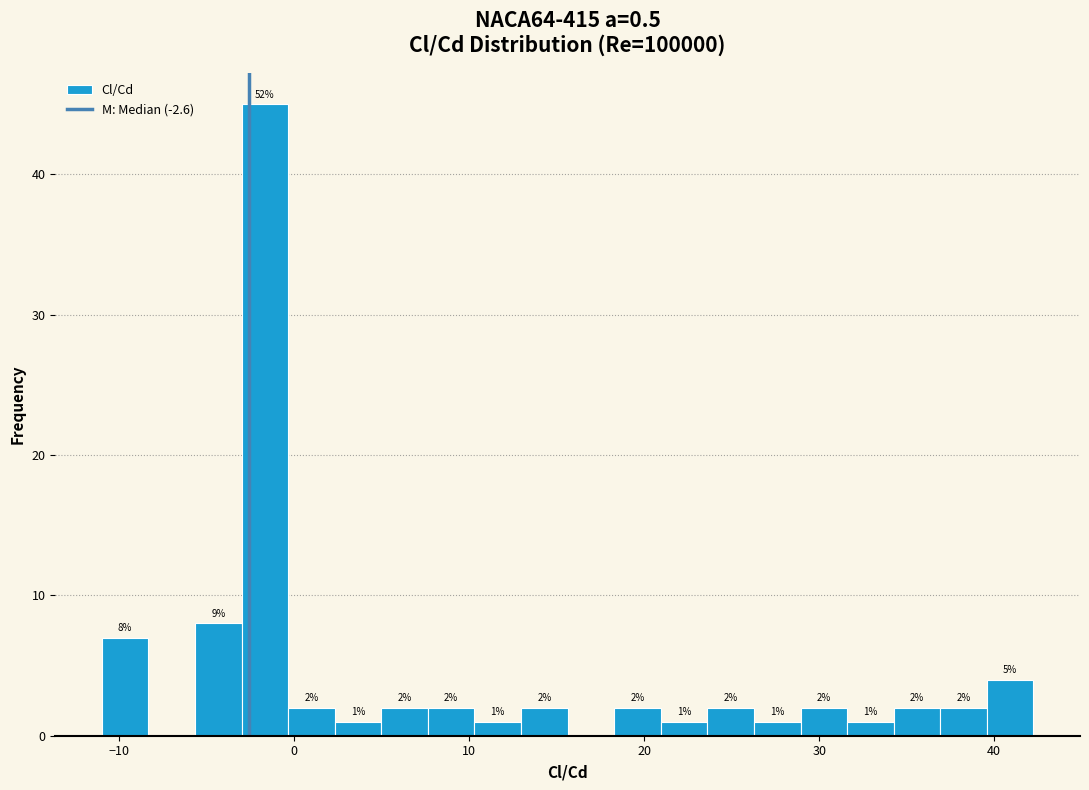

Around what value on the x-axis is the tallest bar? Give the approximate position of its centre, as read against the axis.

-2